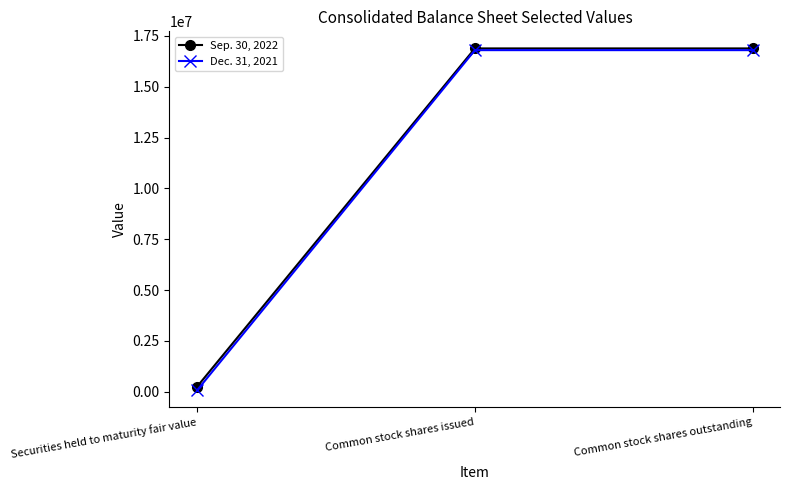

What is the maximum value shown in the chart?

16887555